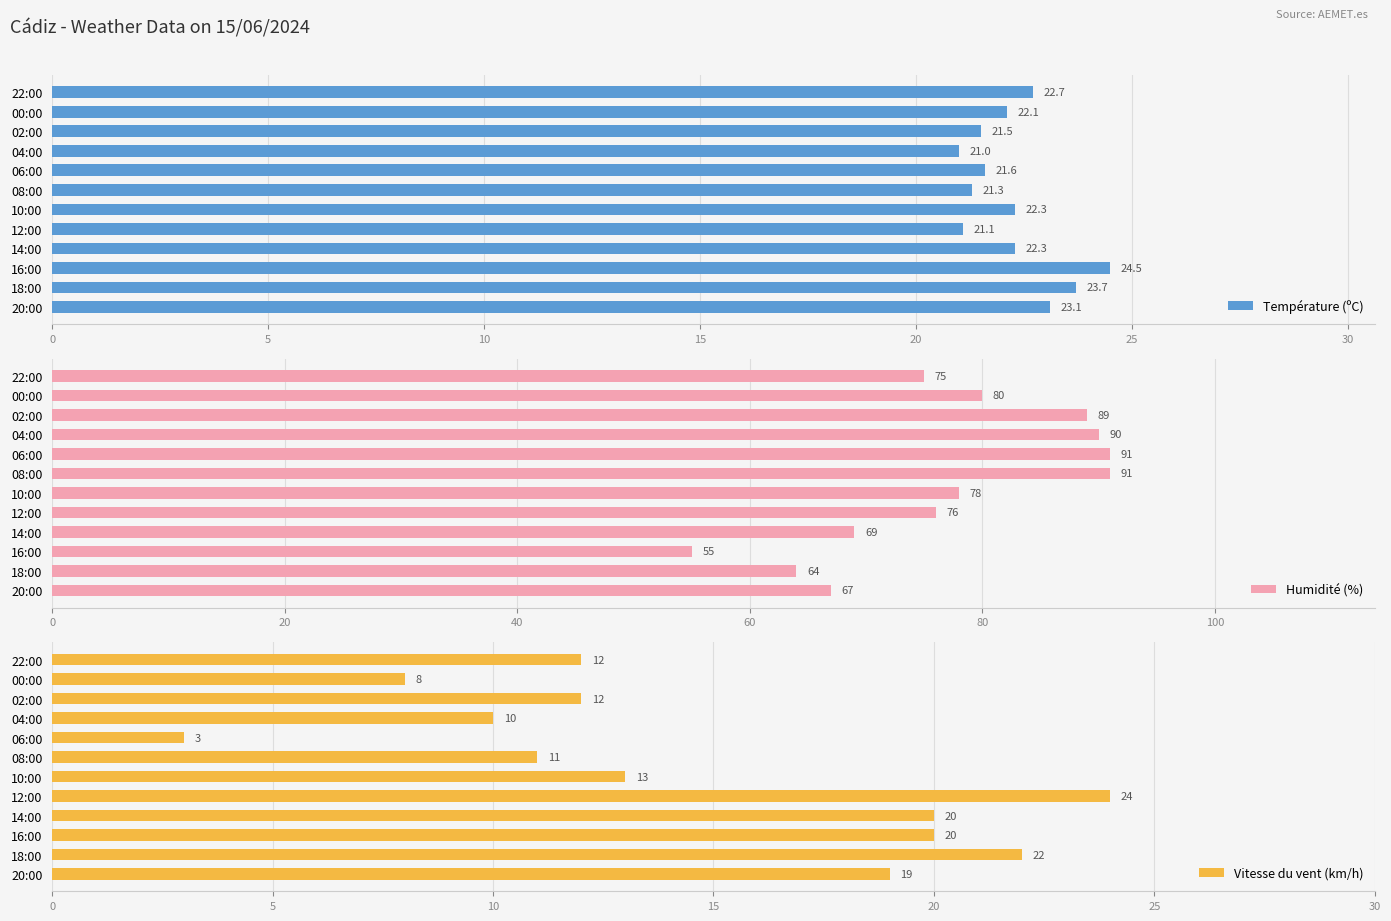

The value of Température (ºC) at 12:00 is 6.5. True or false?

False